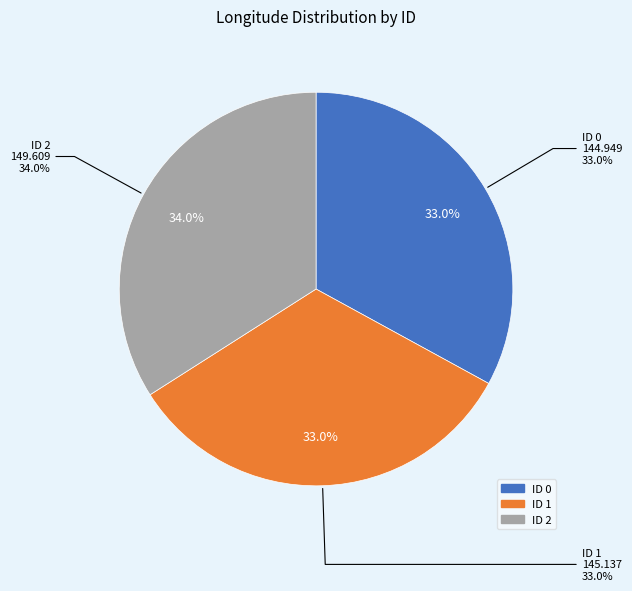

Which slice is the smallest?

ID 0